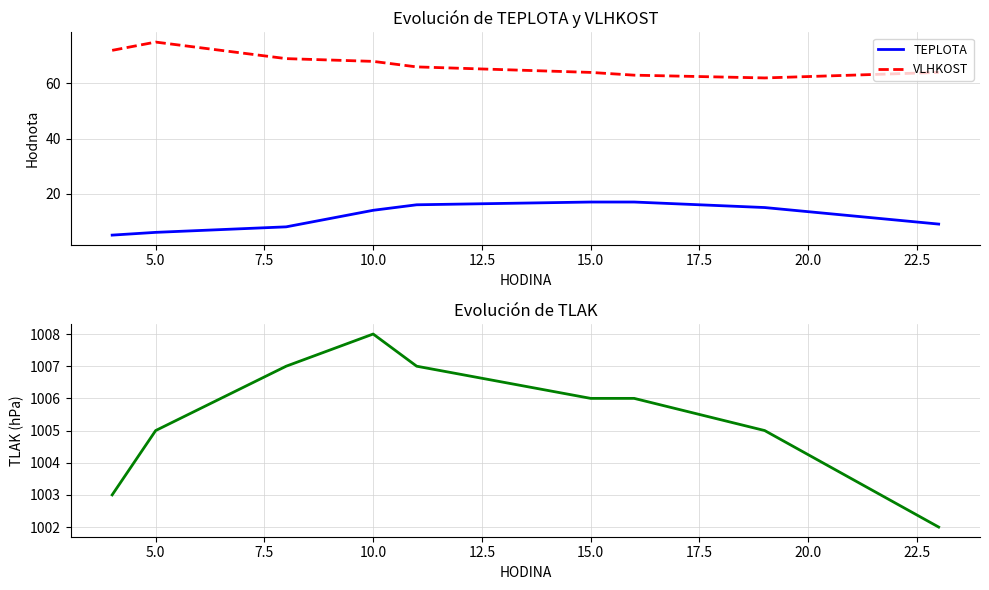

Which category has the highest value in the TLAK series?

10.0